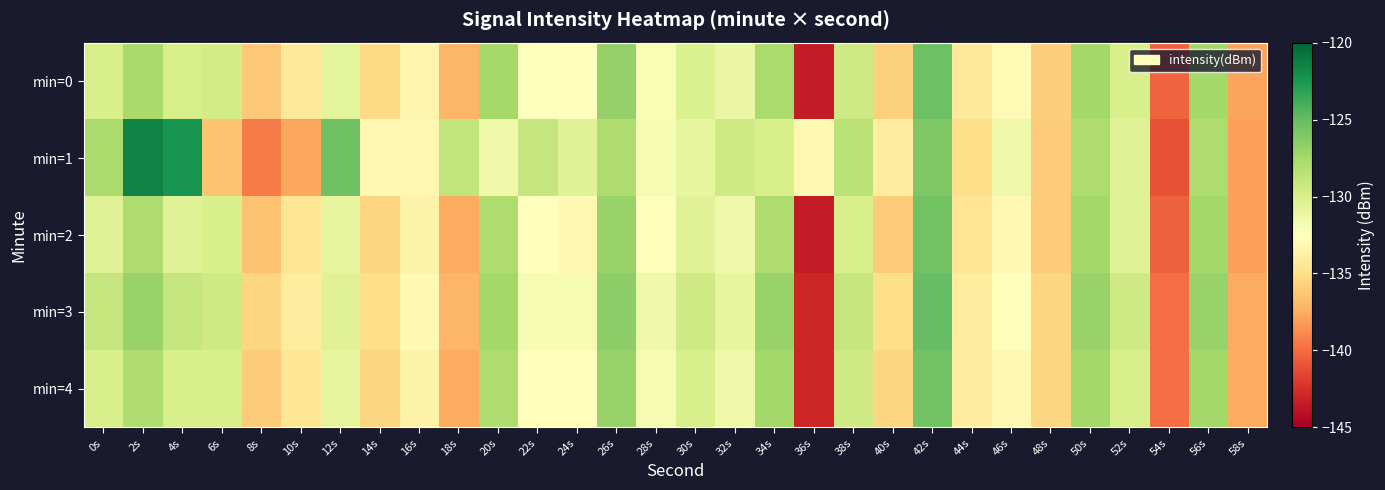

Reading left to right, transcribe all the data shown in this chart.

min=0: 0s=-130.0	2s=-127.6	4s=-130.0	6s=-129.7	8s=-136.2	10s=-134.2	12s=-130.7	14s=-135.3	16s=-133.3	18s=-137.1	20s=-127.6	22s=-132.3	24s=-132.6	26s=-126.9	28s=-132.1	30s=-130.2	32s=-131.2	34s=-127.8	36s=-143.5	38s=-129.5	40s=-135.7	42s=-125.3	44s=-134.3	46s=-133.0	48s=-135.8	50s=-127.5	52s=-130.1	54s=-140.4	56s=-127.5	58s=-137.9
min=1: 0s=-127.7	2s=-121.5	4s=-122.4	6s=-136.4	8s=-139.4	10s=-137.7	12s=-125.4	14s=-133.0	16s=-133.1	18s=-128.8	20s=-131.5	22s=-129.0	24s=-130.5	26s=-128.0	28s=-132.0	30s=-131.0	32s=-129.5	34s=-130.0	36s=-133.0	38s=-128.5	40s=-134.0	42s=-126.0	44s=-135.0	46s=-131.5	48s=-136.0	50s=-128.0	52s=-130.5	54s=-141.0	56s=-128.0	58s=-138.0
min=2: 0s=-130.5	2s=-128.0	4s=-130.5	6s=-130.0	8s=-136.5	10s=-134.5	12s=-131.0	14s=-135.5	16s=-133.5	18s=-137.5	20s=-128.0	22s=-132.5	24s=-133.0	26s=-127.0	28s=-132.5	30s=-130.5	32s=-131.5	34s=-128.0	36s=-143.5	38s=-130.0	40s=-136.0	42s=-125.5	44s=-134.5	46s=-133.0	48s=-136.0	50s=-127.5	52s=-130.5	54s=-140.5	56s=-127.5	58s=-138.0
min=3: 0s=-129.0	2s=-127.0	4s=-129.0	6s=-129.5	8s=-135.5	10s=-134.0	12s=-130.5	14s=-135.0	16s=-133.0	18s=-137.0	20s=-127.5	22s=-132.0	24s=-132.0	26s=-126.5	28s=-131.5	30s=-129.5	32s=-131.0	34s=-127.0	36s=-143.0	38s=-129.0	40s=-135.0	42s=-125.0	44s=-134.0	46s=-132.5	48s=-135.5	50s=-127.0	52s=-129.5	54s=-140.0	56s=-127.0	58s=-137.5
min=4: 0s=-130.0	2s=-128.0	4s=-130.0	6s=-130.0	8s=-136.0	10s=-134.5	12s=-131.0	14s=-135.5	16s=-133.5	18s=-137.5	20s=-128.0	22s=-132.5	24s=-132.5	26s=-127.0	28s=-132.0	30s=-130.0	32s=-131.5	34s=-127.5	36s=-143.0	38s=-129.5	40s=-135.5	42s=-125.5	44s=-134.0	46s=-133.0	48s=-135.5	50s=-127.5	52s=-130.0	54s=-140.0	56s=-127.5	58s=-137.5